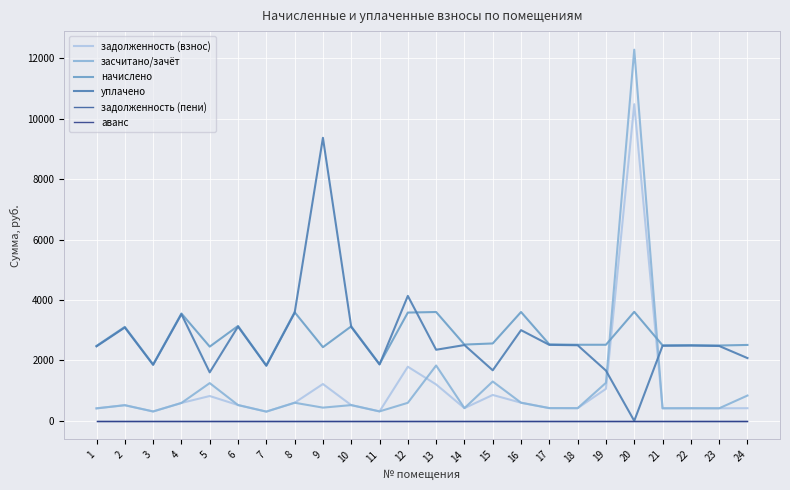

List the series in order of their peak value, highest first.

засчитано/зачёт, задолженность (взнос), уплачено, начислено, задолженность (пени), аванс